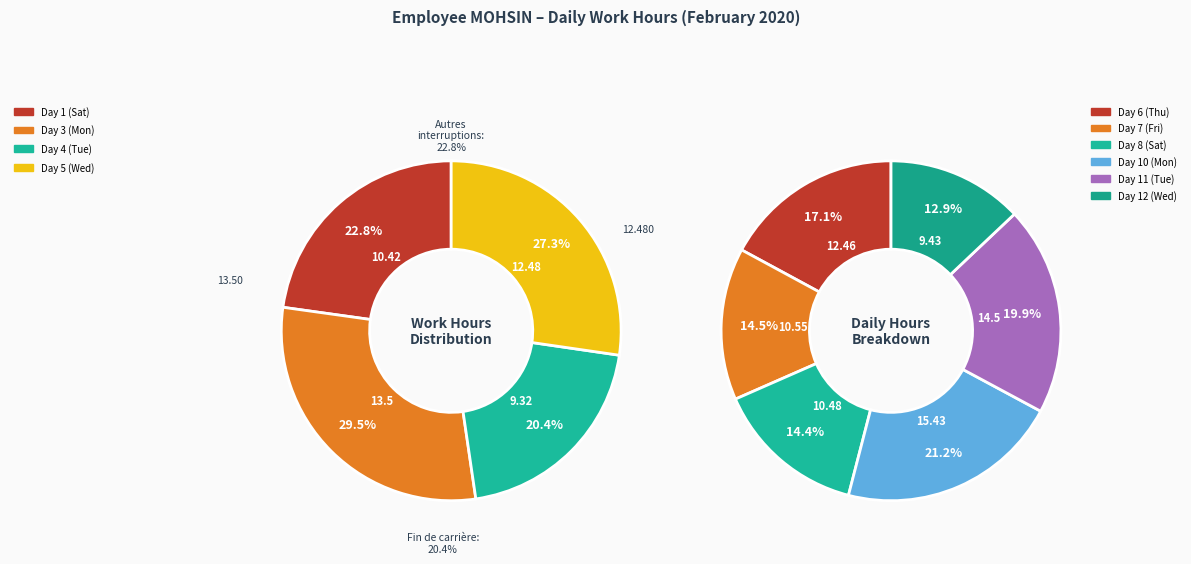

Is there a majority slice in this chart?

No